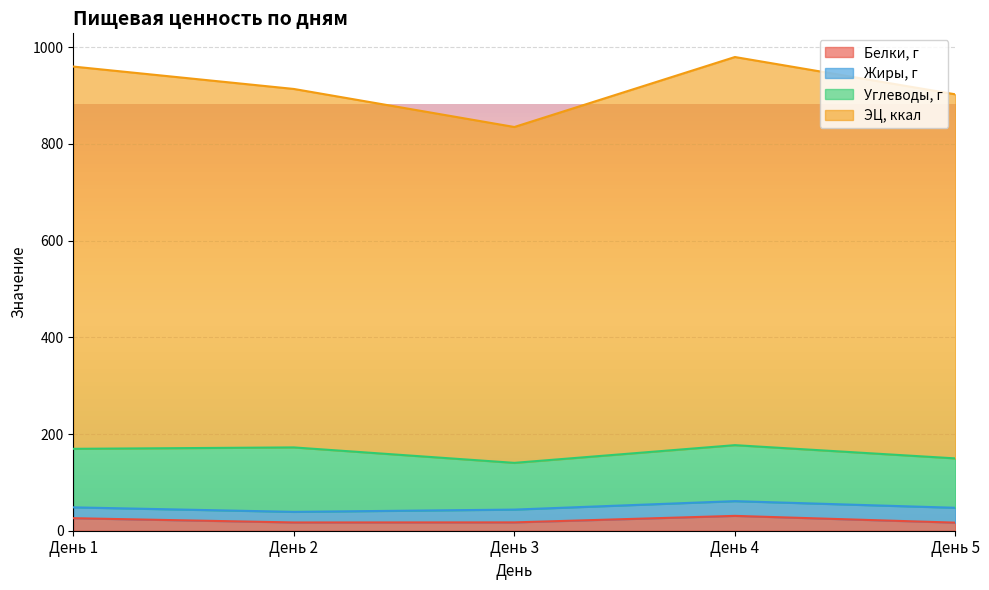

What is the difference between the maximum and second lowest values in the Белки, г series?

13.6